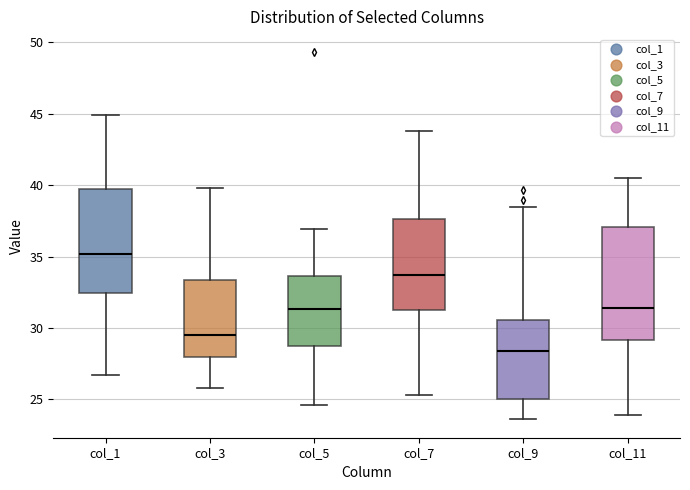

Reading left to right, transcribe this box plot: for each box, give where its median line is, the range the box spans, and where its two whiskers end, as read against the y-axis. The values are not printed on the chart, so give them approximately, as read against the axis.

col_1: median 35.0, box 32.5 to 40.0, whiskers 26.5 to 45.0
col_3: median 29.5, box 28.0 to 33.5, whiskers 26.0 to 40.0
col_5: median 31.5, box 29.0 to 33.5, whiskers 24.5 to 37.0
col_7: median 33.5, box 31.5 to 37.5, whiskers 25.5 to 44.0
col_9: median 28.5, box 25.0 to 30.5, whiskers 23.5 to 38.5
col_11: median 31.5, box 29.0 to 37.0, whiskers 24.0 to 40.5